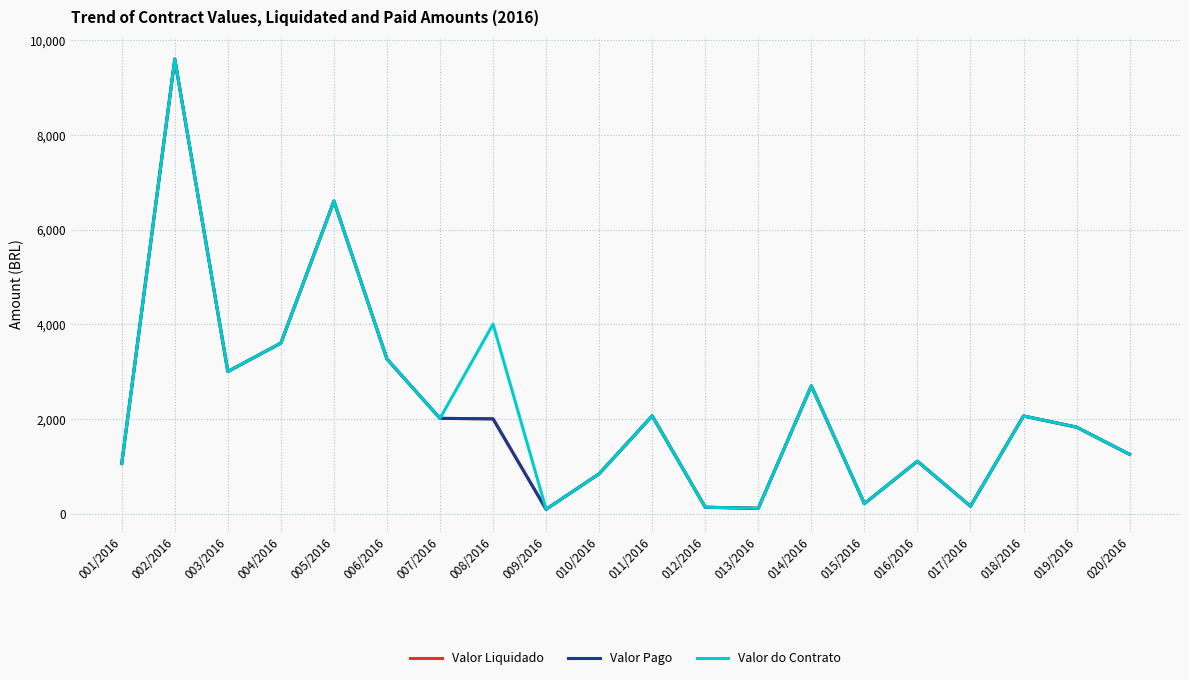

True or false: Valor Liquidado and Valor do Contrato cross at least once.

False